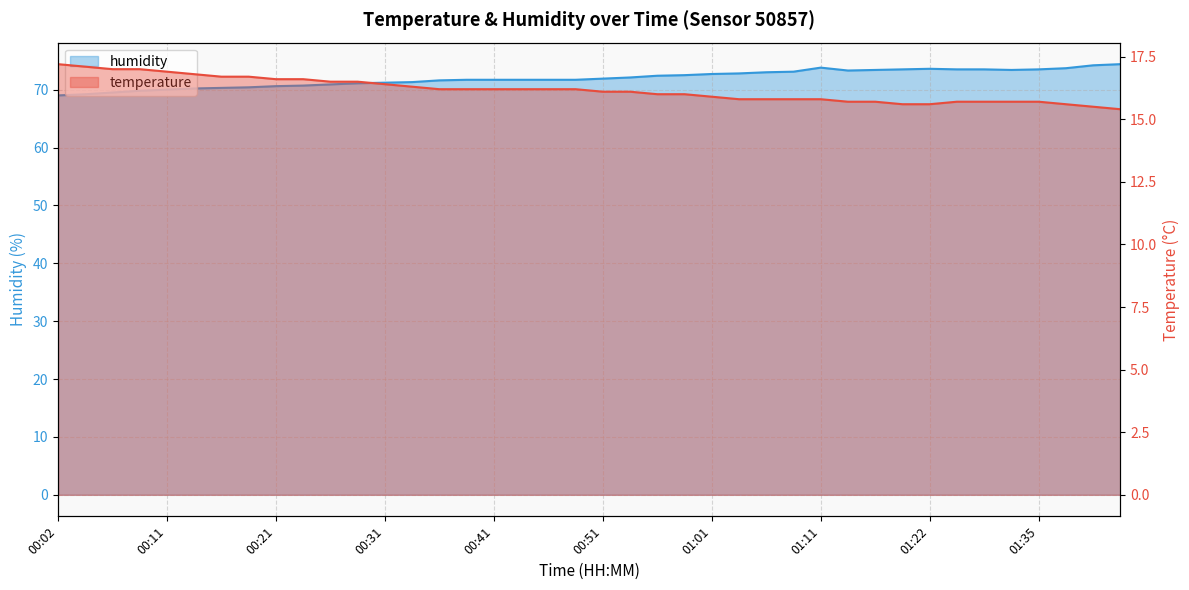

What are all the series names shown in the legend?

temperature, humidity